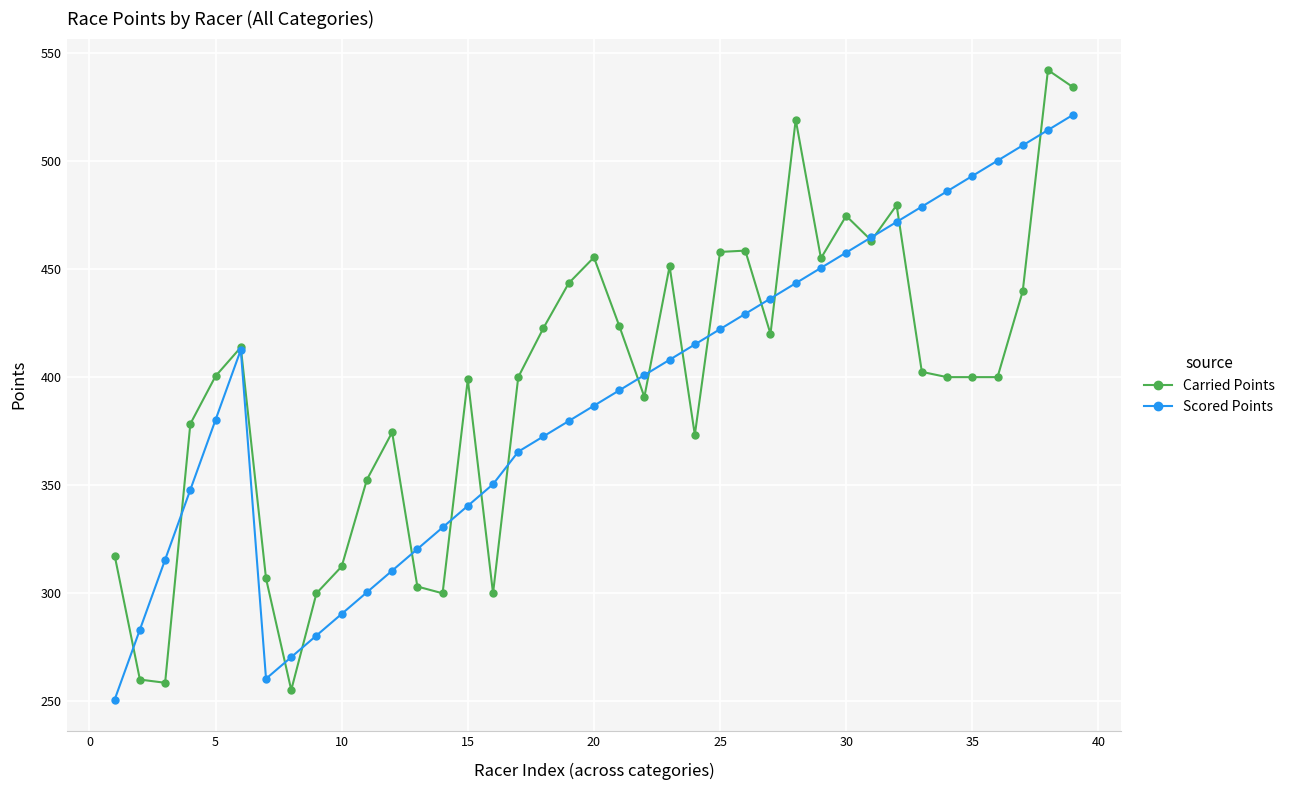

What is the lowest value of the Scored Points series?

250.8